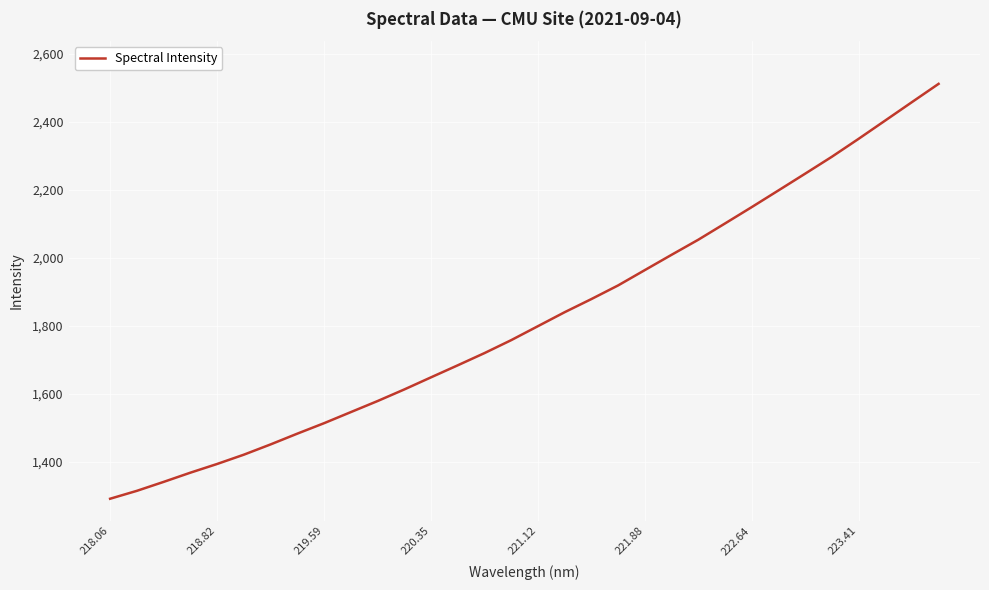

What is the minimum value shown in the chart?

1291.1